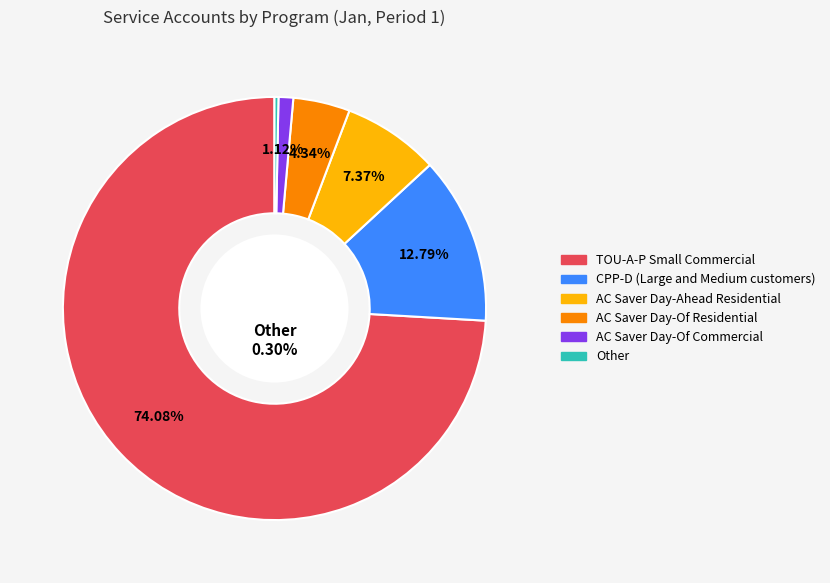

The AC Saver Day-Ahead Residential slice represents 1% of the pie. True or false?

False